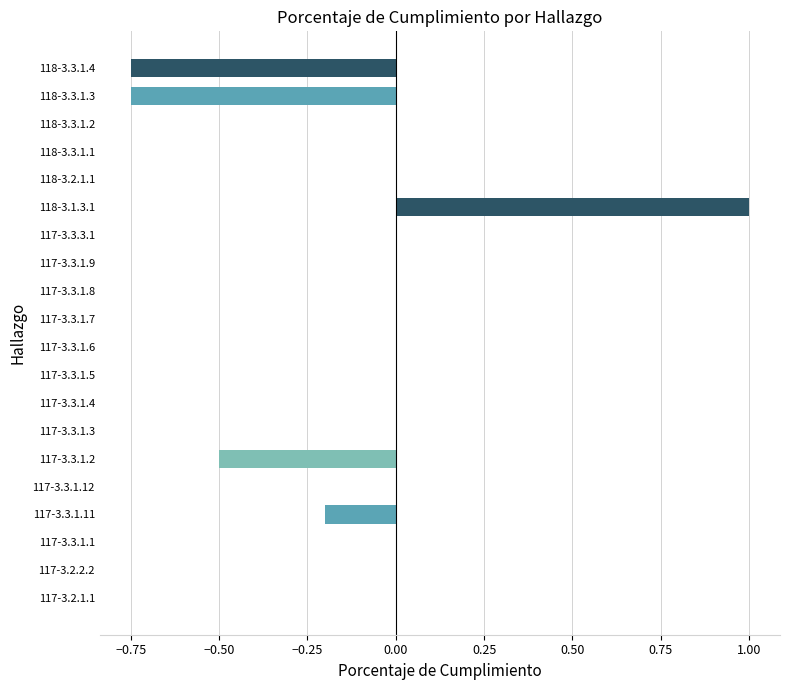

How many distinct data groups are displayed?

1